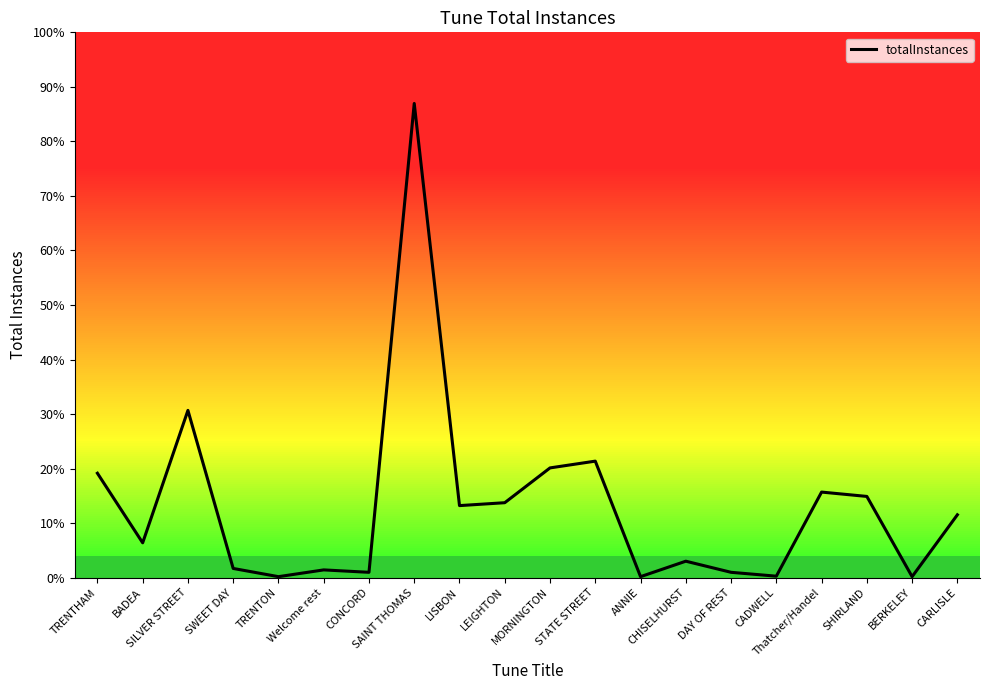

The chart shows a value of 216 at TRENTHAM. True or false?

True